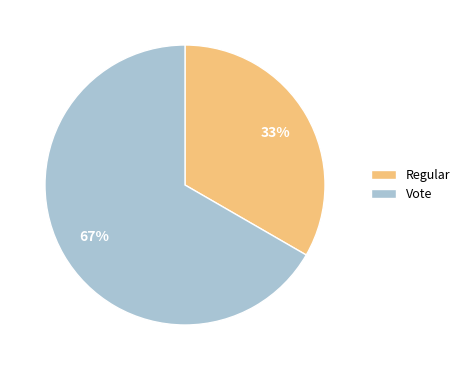

True or false: Vote accounts for 67% of the total.

True